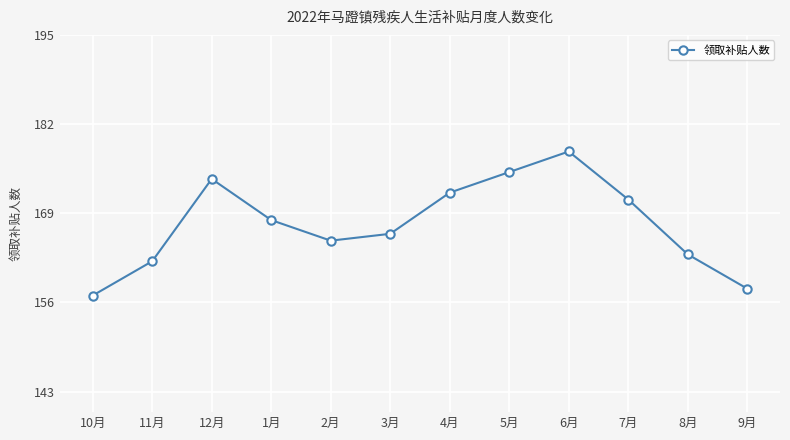

Reading left to right, list all the values displayed in this chart.

157	162	174	168	165	166	172	175	178	171	163	158